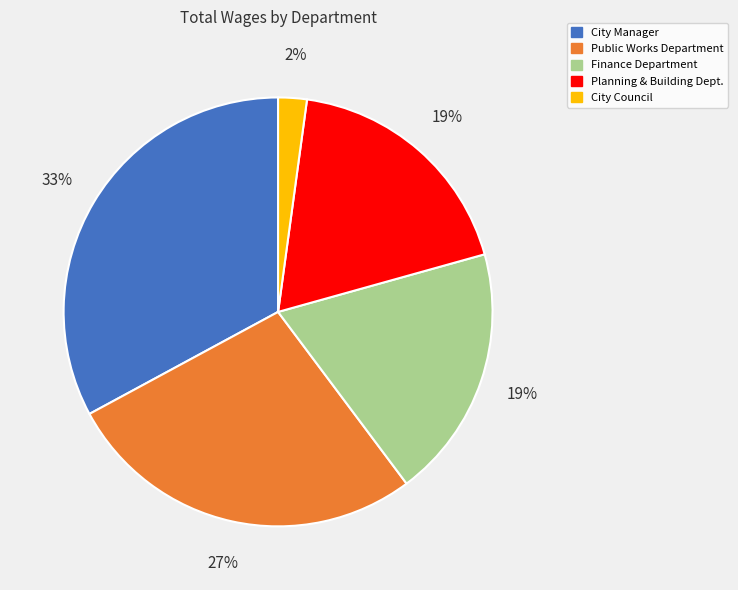

To the nearest percent, what portion does City Manager represent?

33%